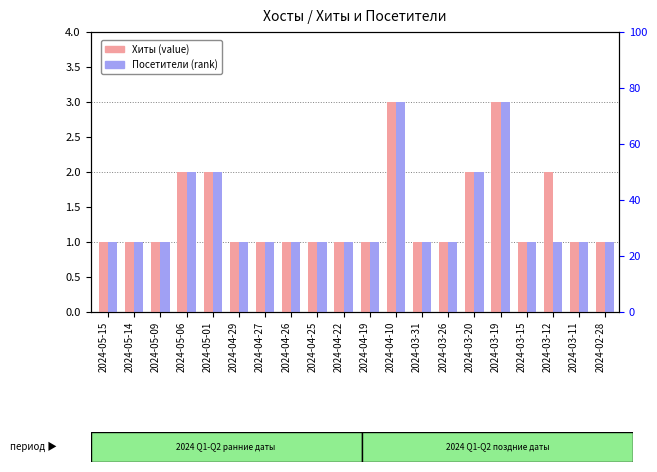

Does the chart contain stacked bars?

No